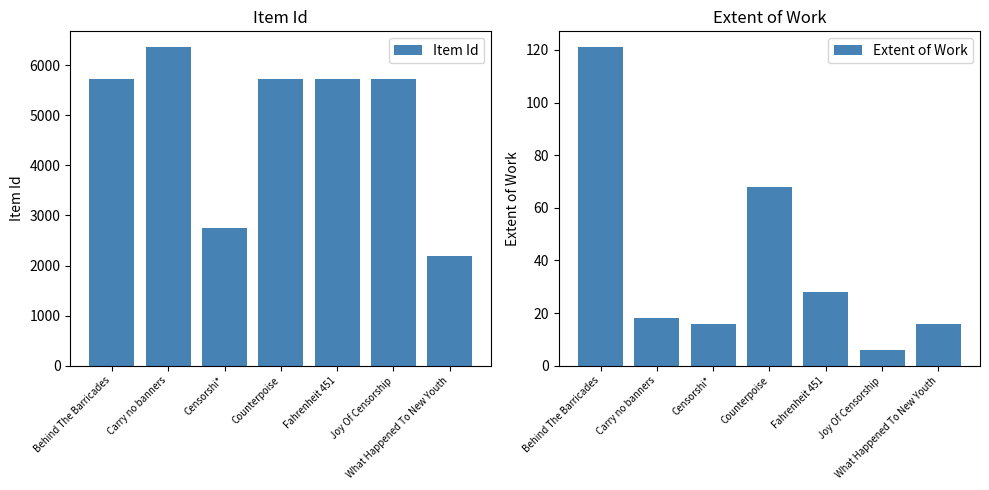

What are all the series names shown in the legend?

Item Id, Extent of Work